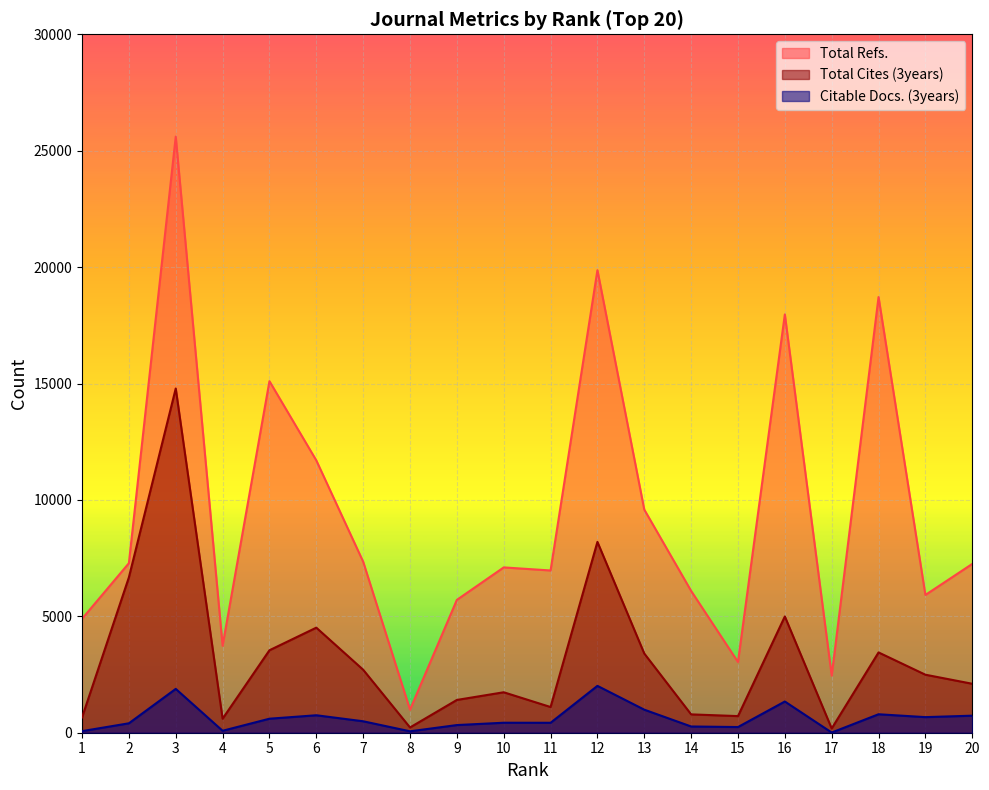

What is the greatest value displayed?

25606